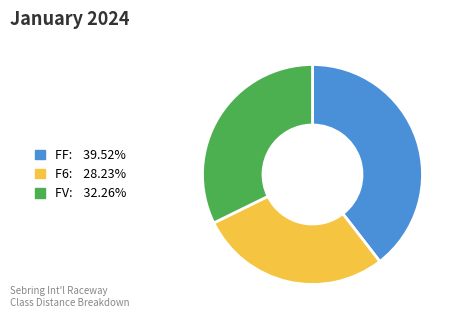

Is there a majority slice in this chart?

No